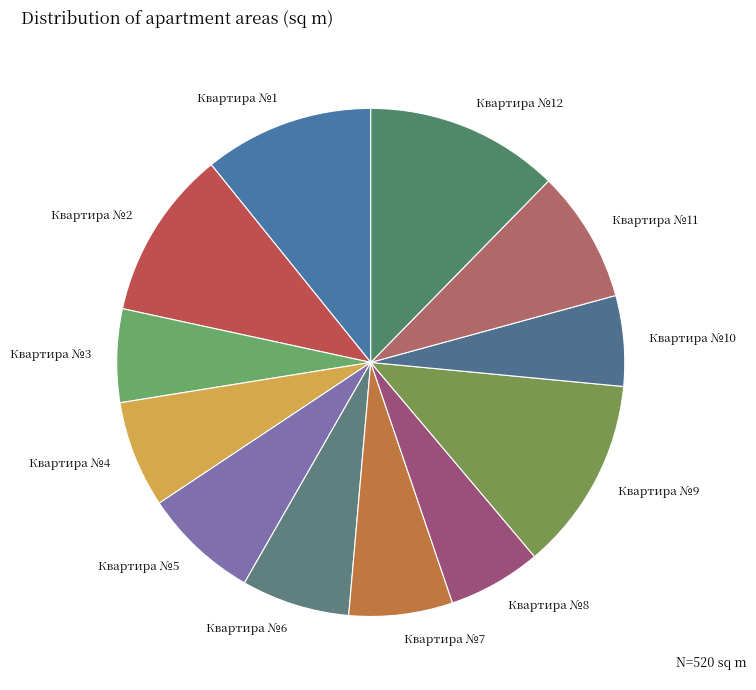

How many segments does this pie chart have?

12